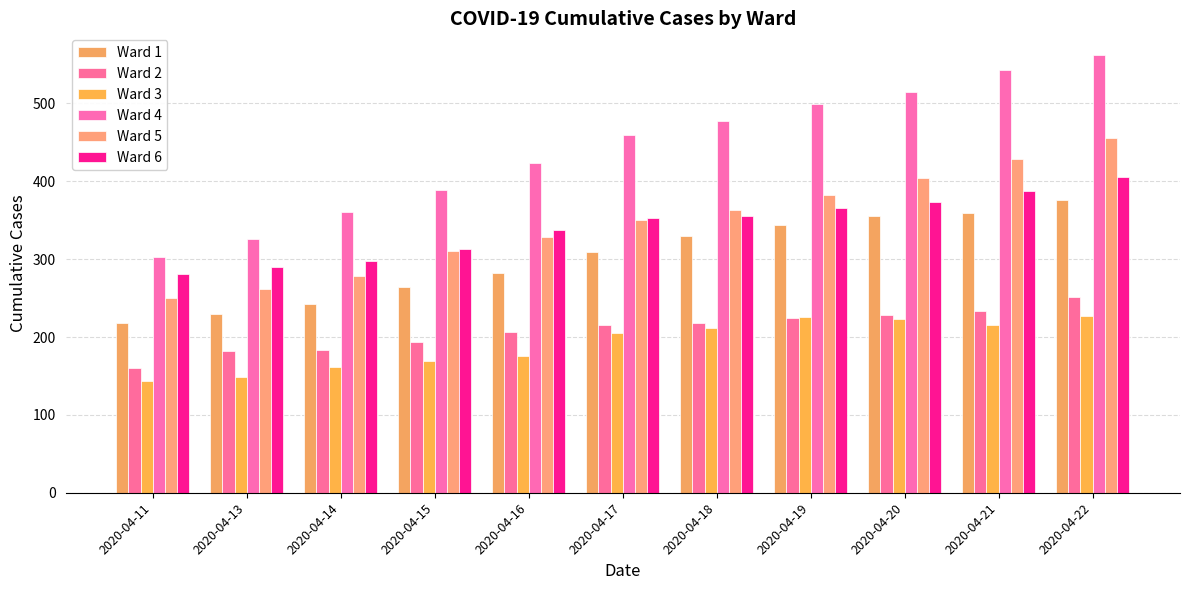

List the labels in order of Ward 3 value, smallest first.

2020-04-11, 2020-04-13, 2020-04-14, 2020-04-15, 2020-04-16, 2020-04-17, 2020-04-18, 2020-04-21, 2020-04-20, 2020-04-19, 2020-04-22